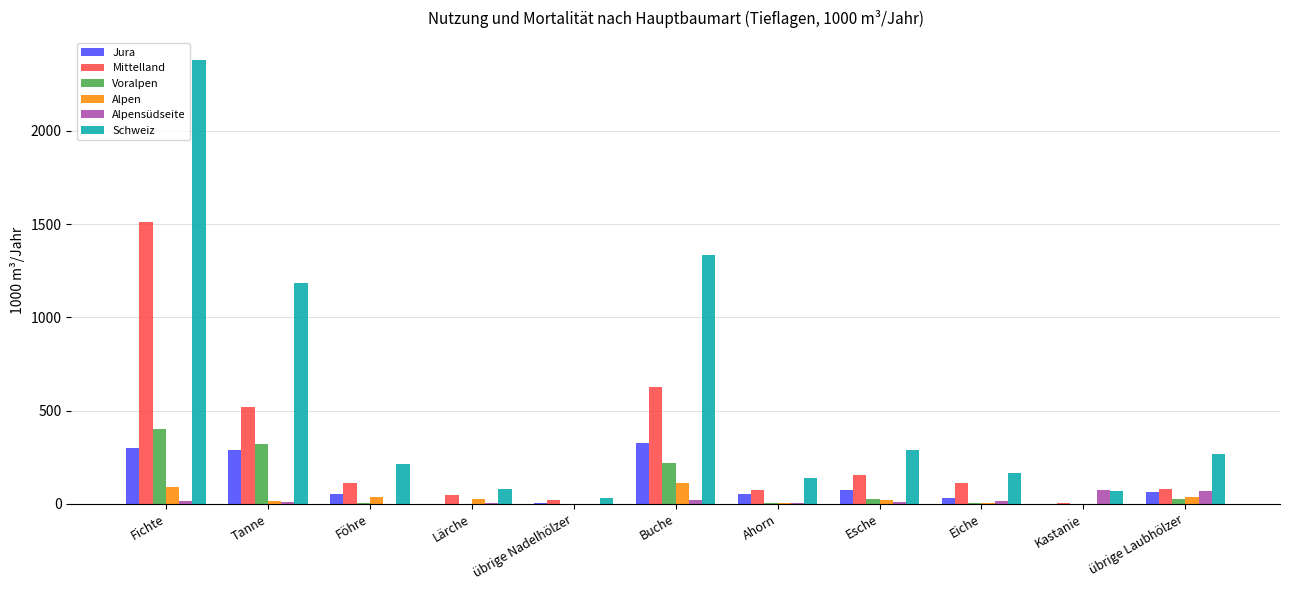

What is the maximum value shown in the chart?

2380